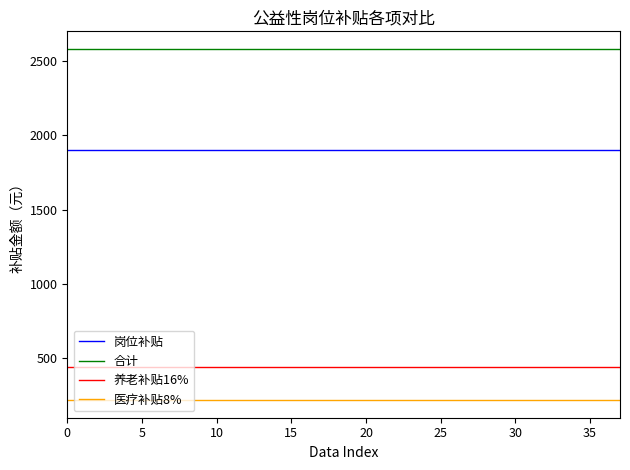

What is the smallest value displayed?

219.6